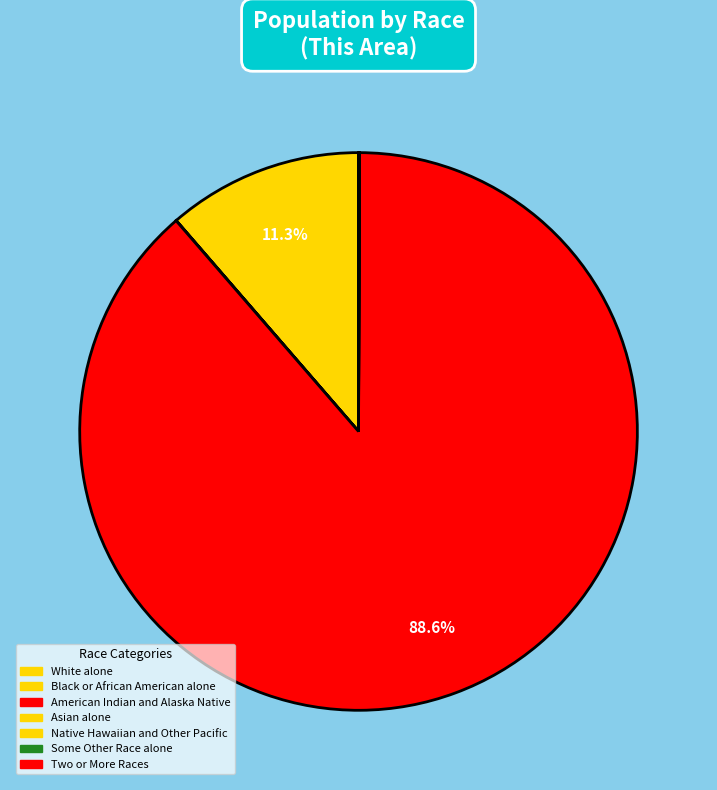

Is it true that White alone is 11% of the pie?

True